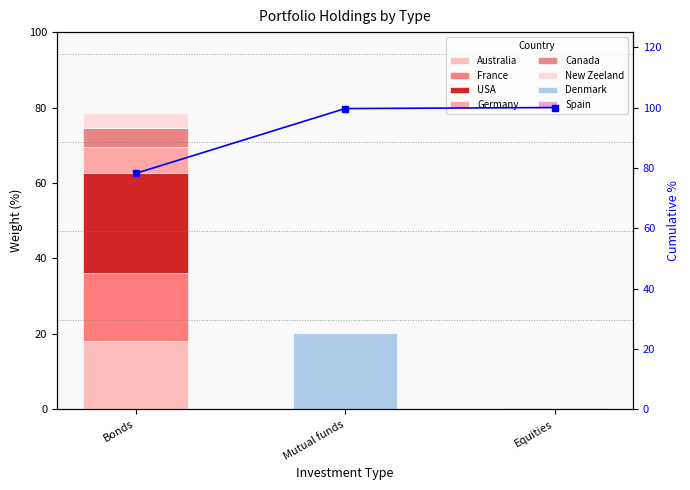

Reading left to right, extract all data points from this chart.

Bonds=78.2	Mutual funds=99.7	Equities=100.0